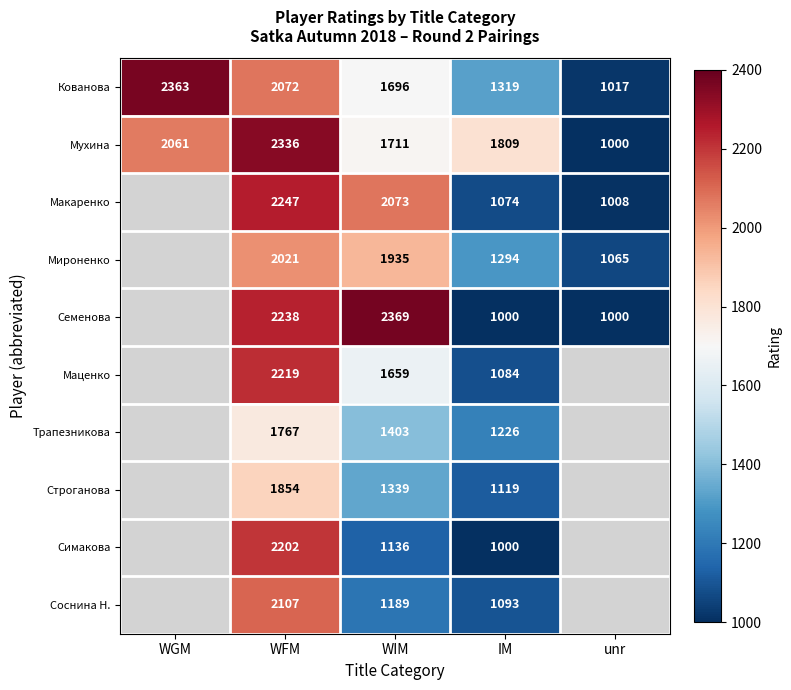

What is the total value across all series at IM?

12018